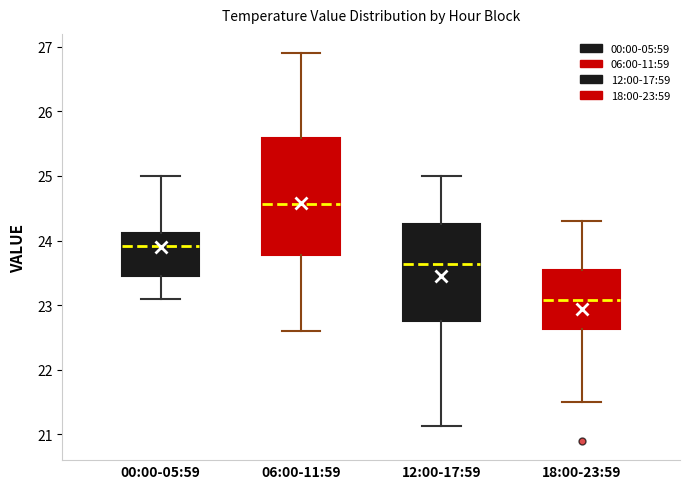

Which box is the tallest, from its lower edge to its upper edge?

06:00-11:59